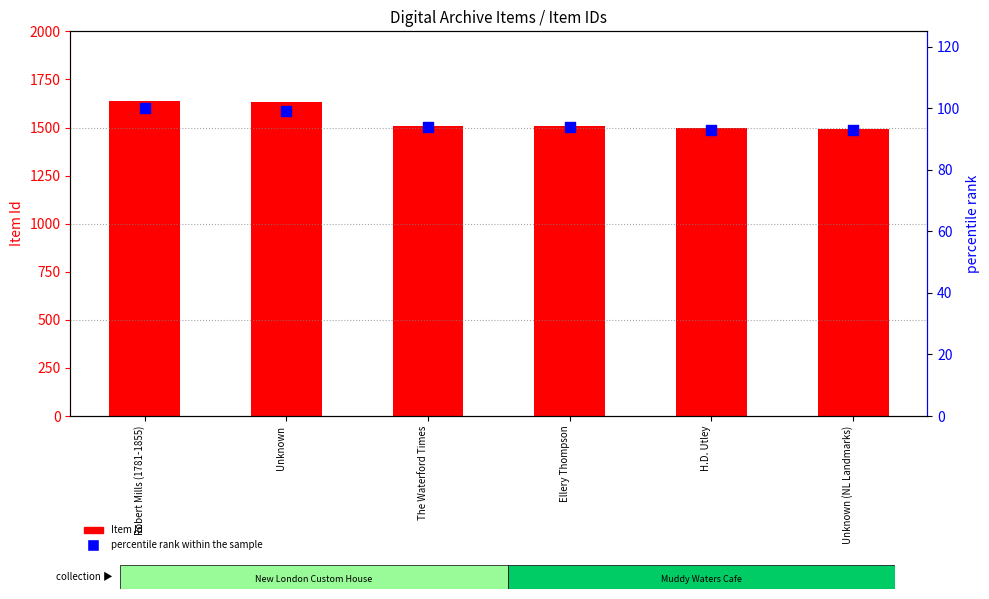

What is the total value across all series at Robert Mills (1781-1855)?

1740